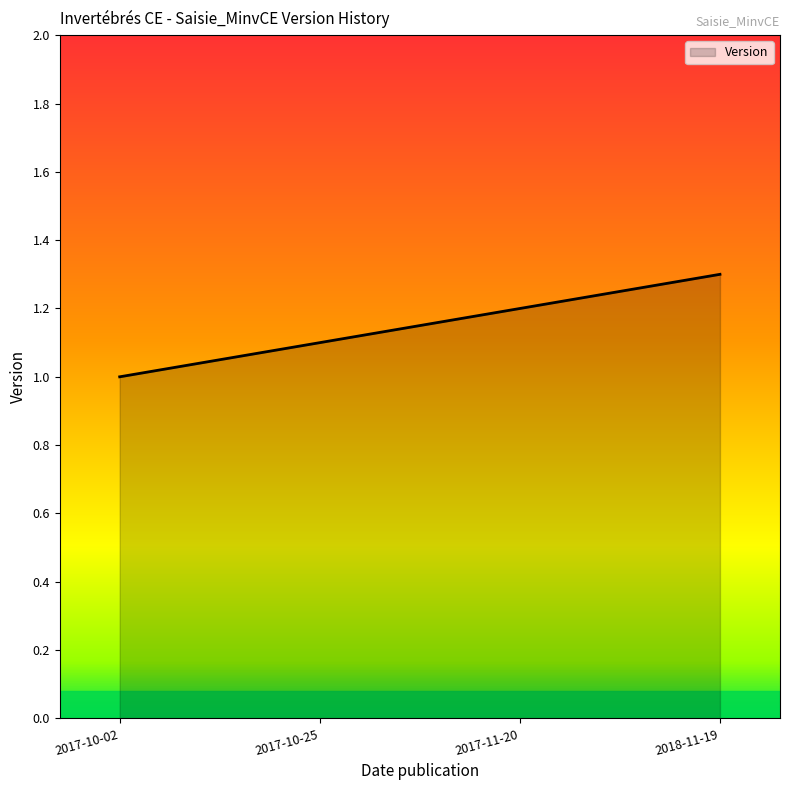

Where is the data nearest to the value 1?

2017-10-02